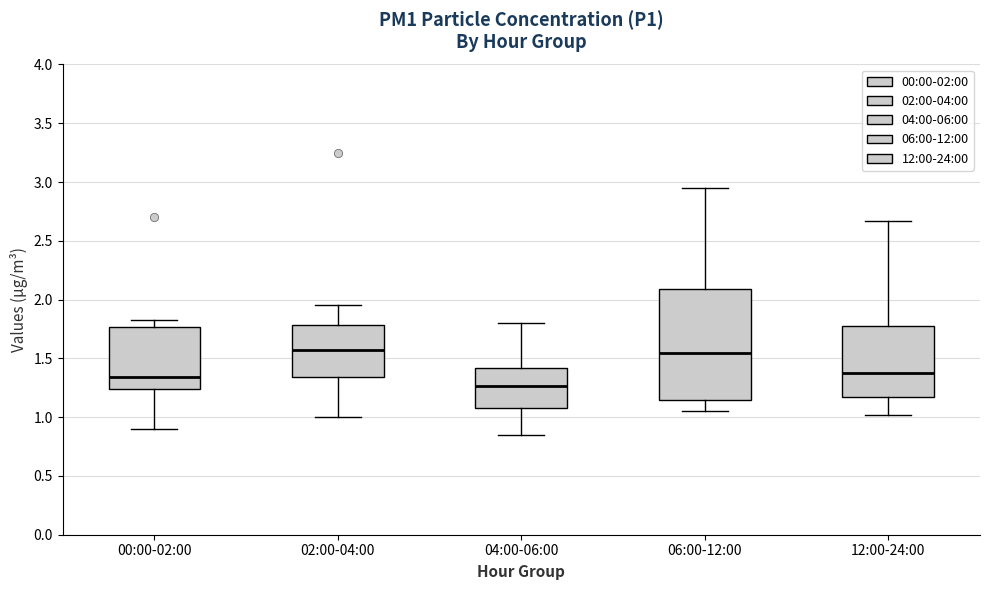

Which box has the lowest median line?

04:00-06:00